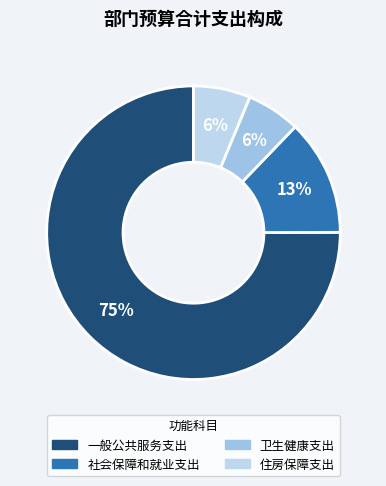

Is it true that 卫生健康支出 is 1% of the pie?

False